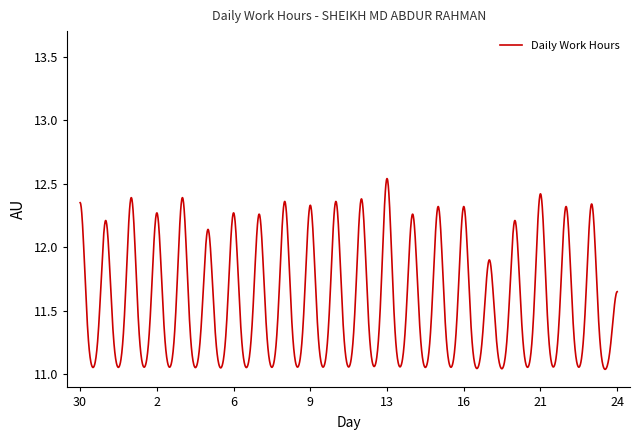

Is this an area chart (filled region under the line)?

No